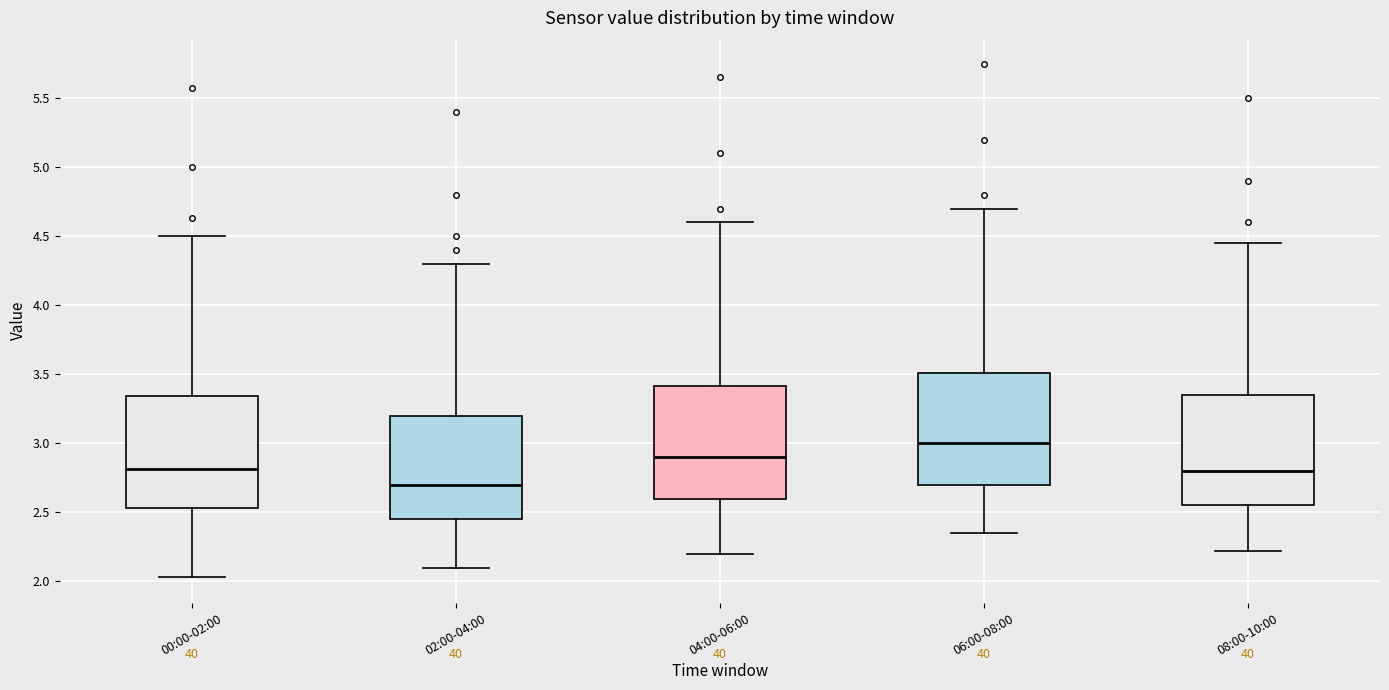

Which box has the lowest median line?

02:00-04:00